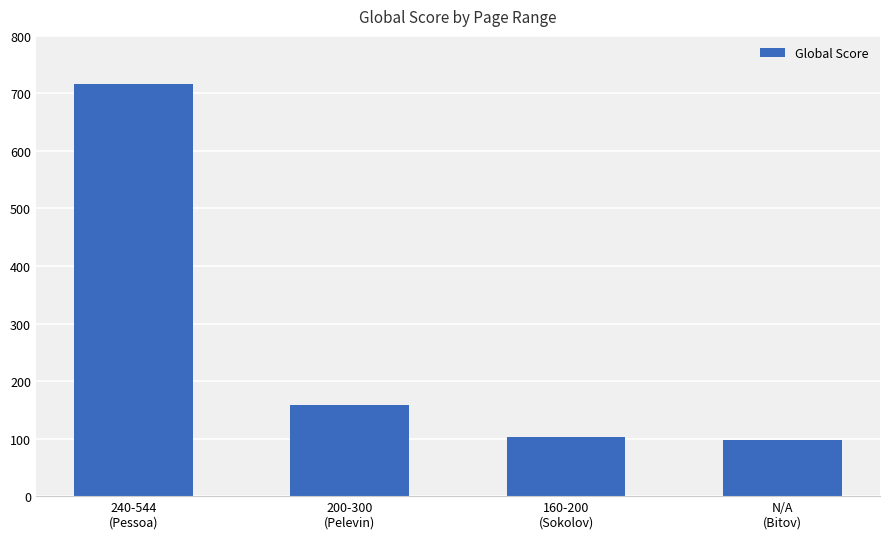

Reading right to left, transcribe all the data shown in this chart.

N/A
(Bitov)=97	160-200
(Sokolov)=102	200-300
(Pelevin)=159	240-544
(Pessoa)=717